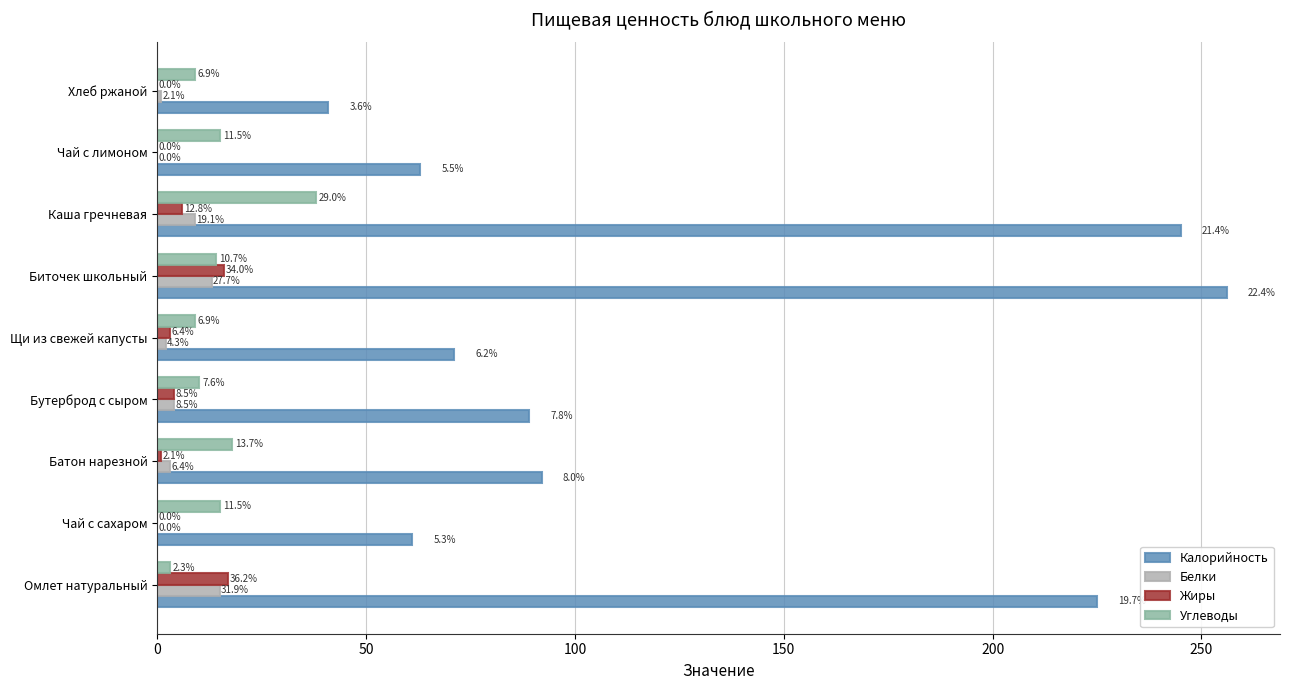

What are all the series names shown in the legend?

Калорийность, Белки, Жиры, Углеводы